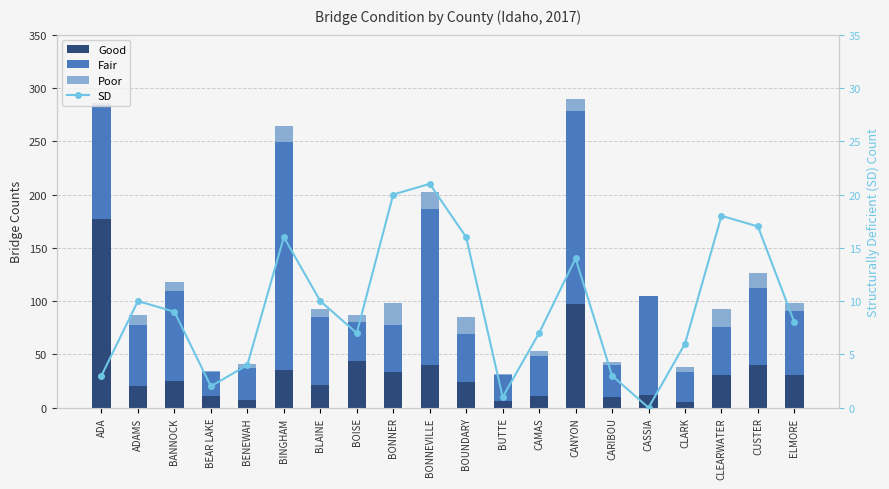

What position from the right is CLARK?

4